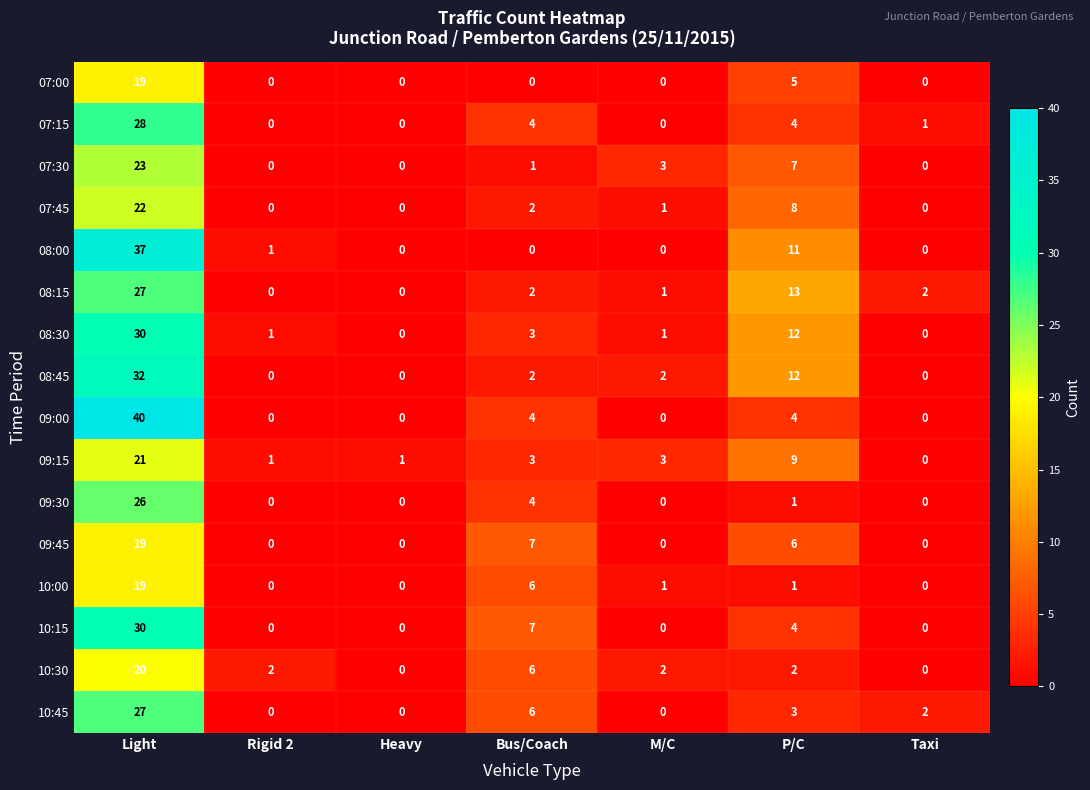

What is the sum of the 09:00 values at Light and P/C?

44